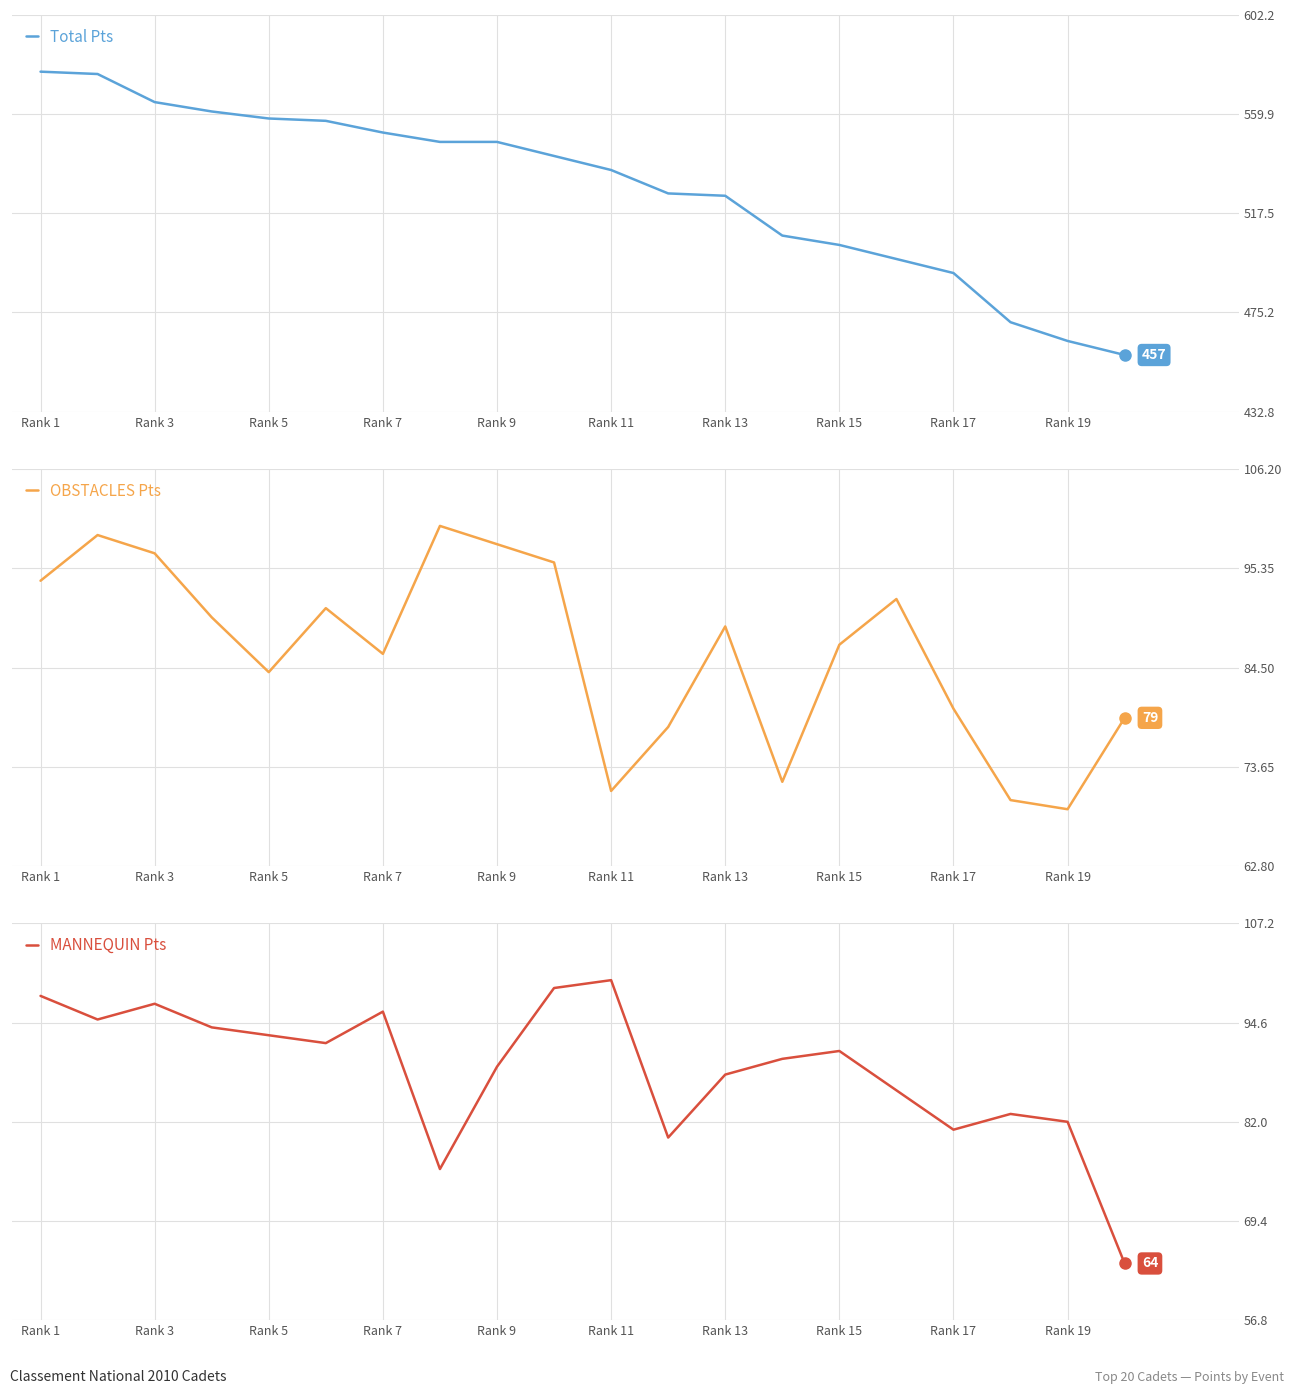

What are all the series names shown in the legend?

Total Pts, OBSTACLES Pts, MANNEQUIN Pts